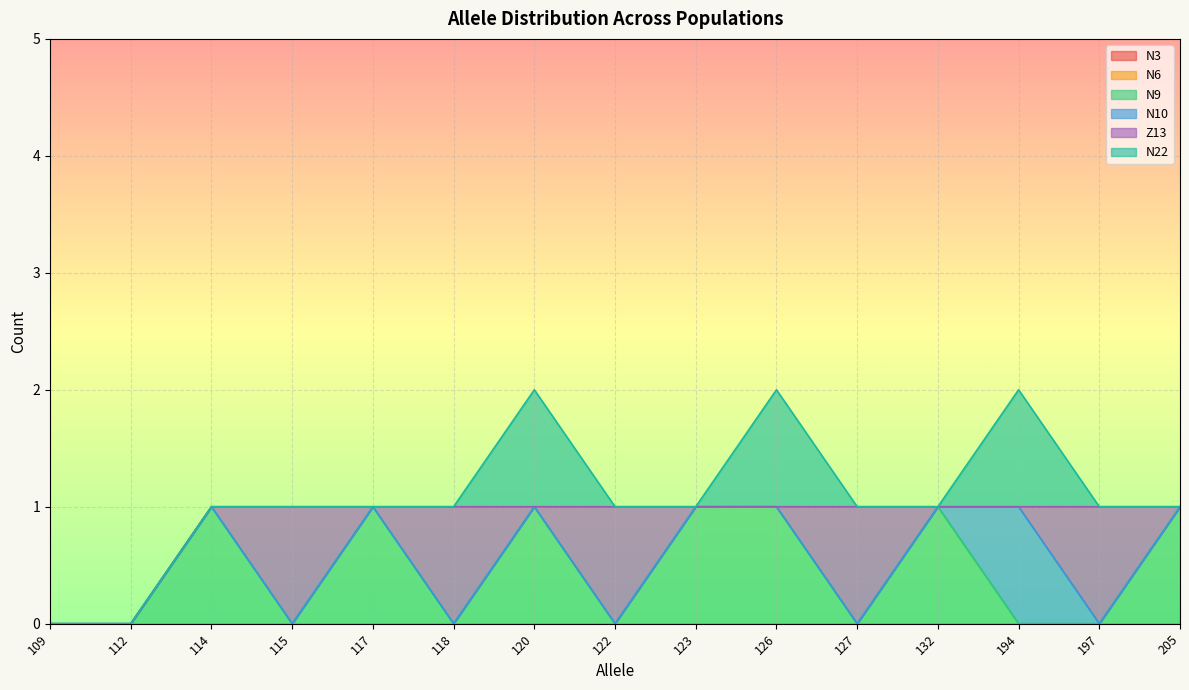

True or false: N9 has a value of -1 at 122.

False